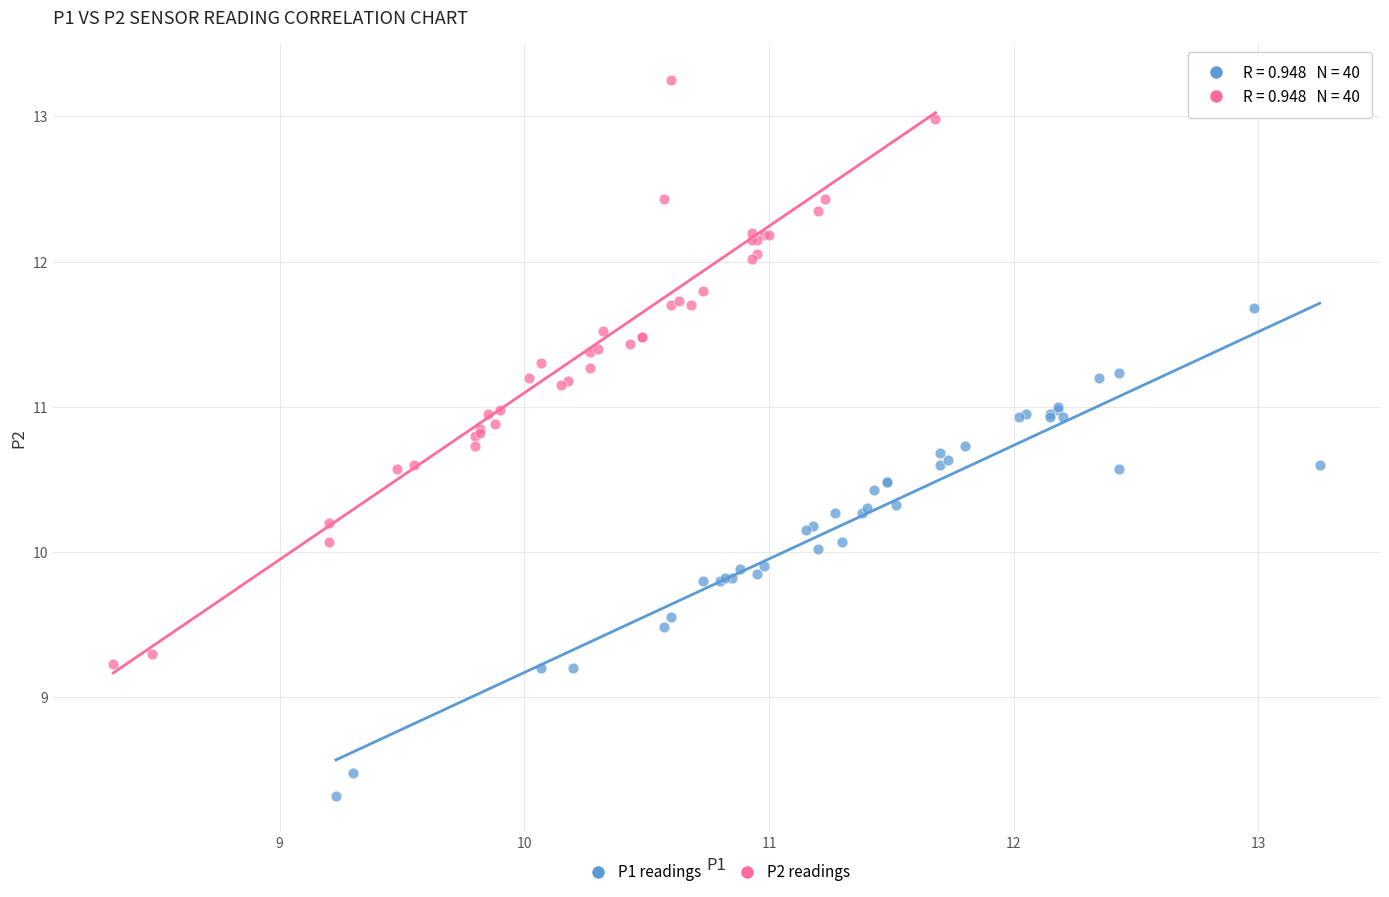

Which series has the widest spread of Y values?

P2 readings